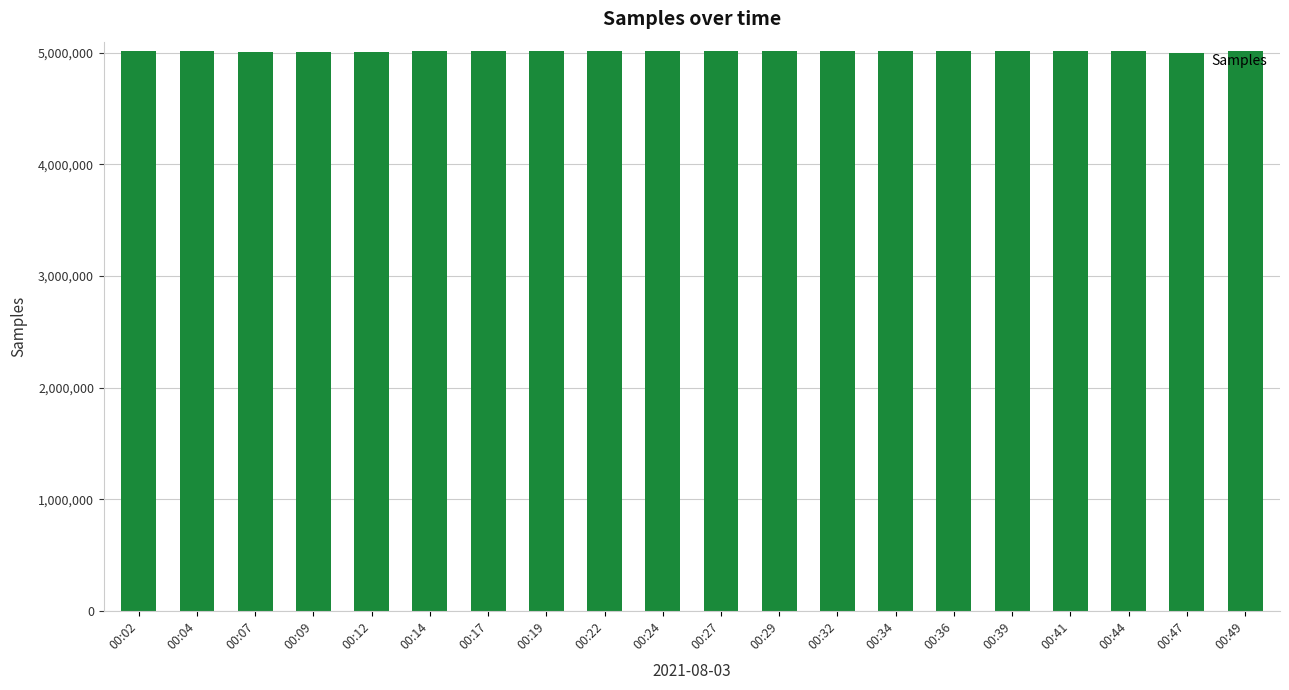

What is the minimum value shown in the chart?

4998494